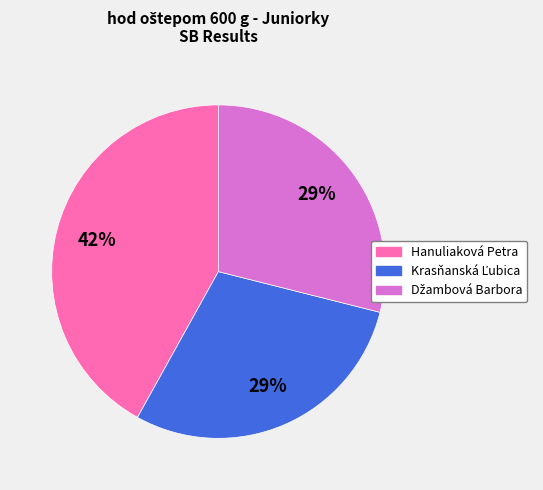

Does Hanuliaková Petra represent more than half of the total?

No